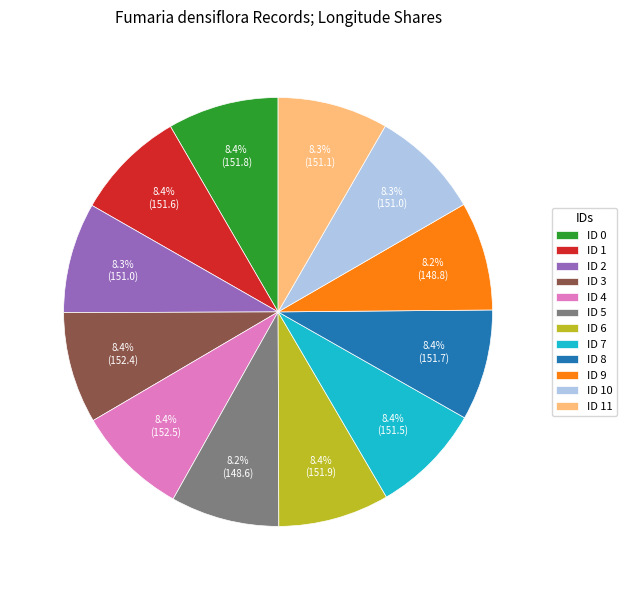

Is there any slice that represents more than half of the pie?

No